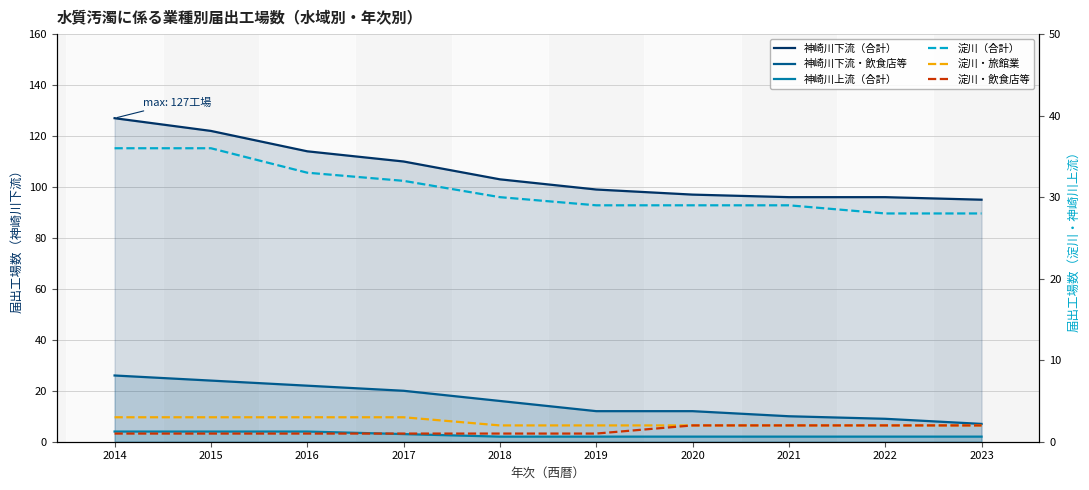

What is the spread (max minus min) of values at 2016?

113